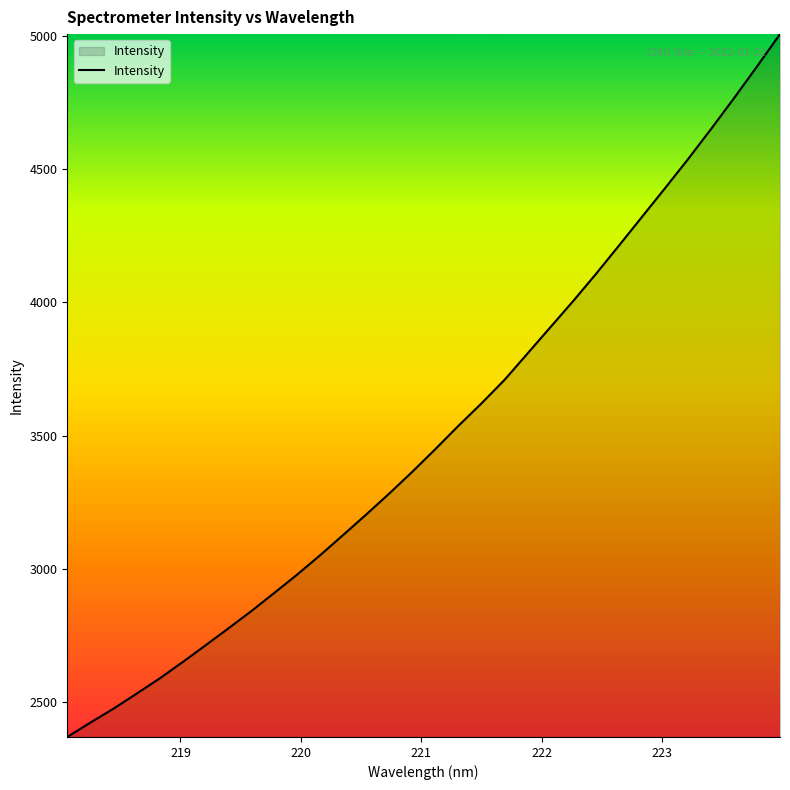

What is the smallest value displayed?

2369.0